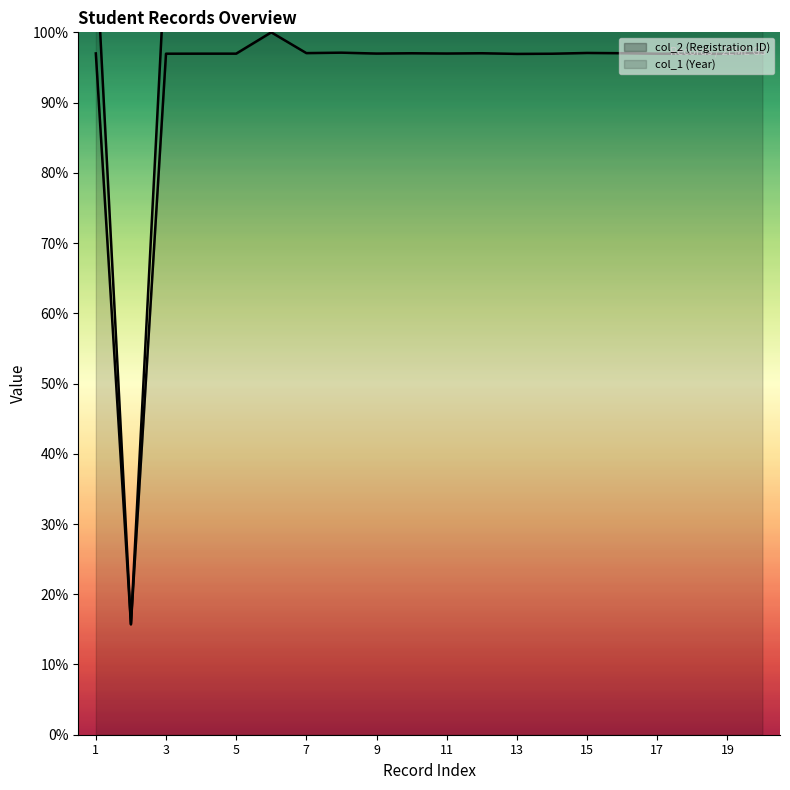

What are all the series names shown in the legend?

col_2 (Registration ID), col_1 (Year)